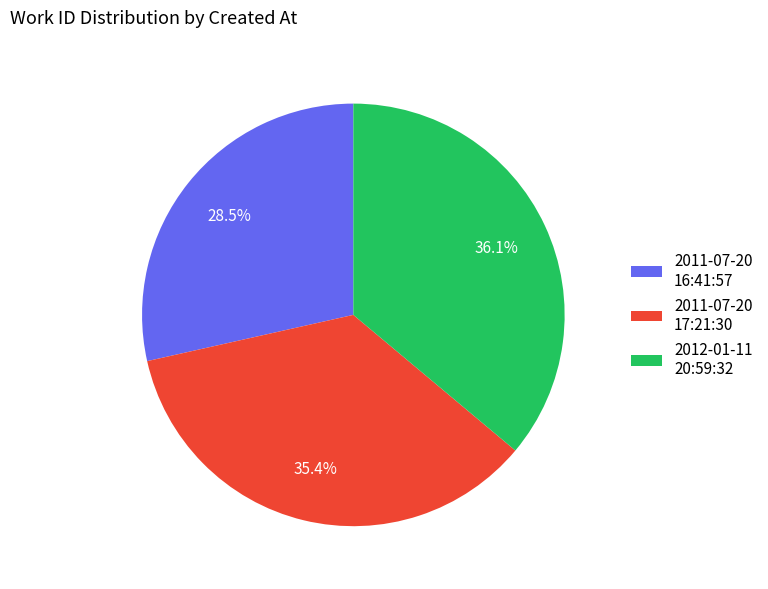

What is the smallest slice in the pie chart?

2011-07-20 16:41:57